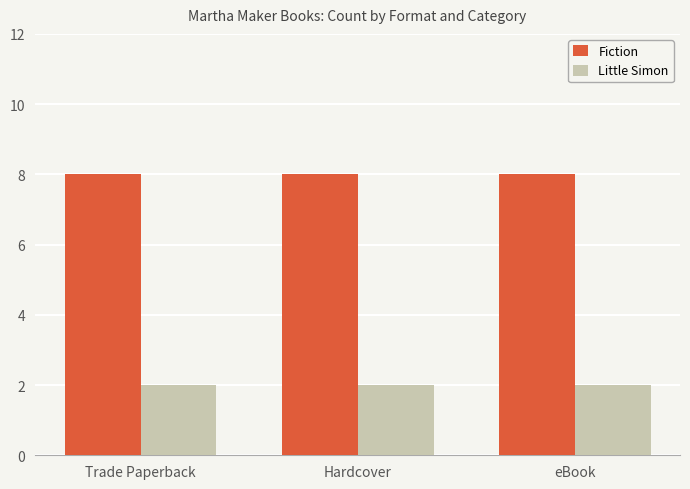

What is the total value across all series at Trade Paperback?

10